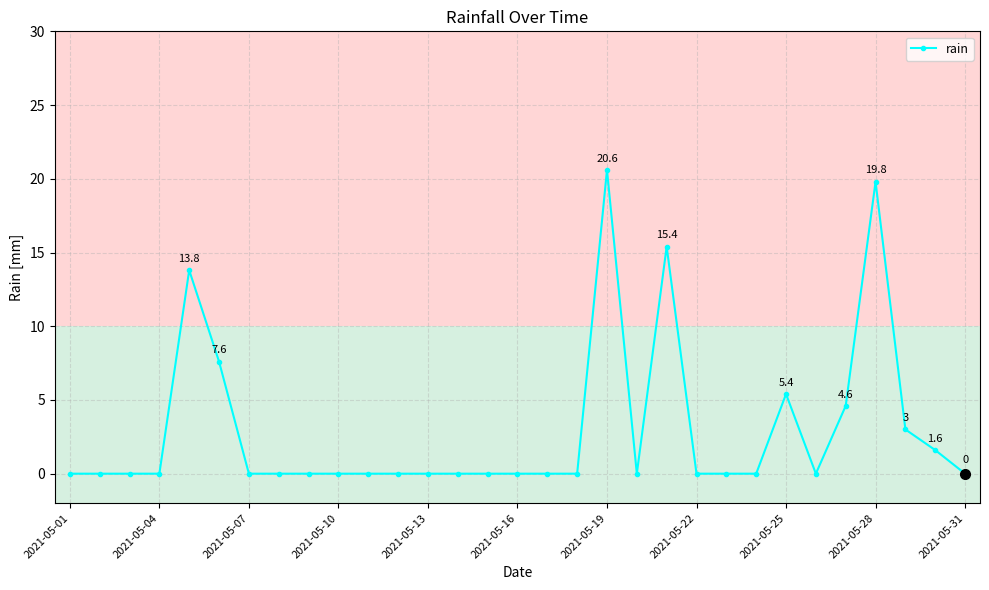

What is the difference between the maximum and second lowest values?

20.6